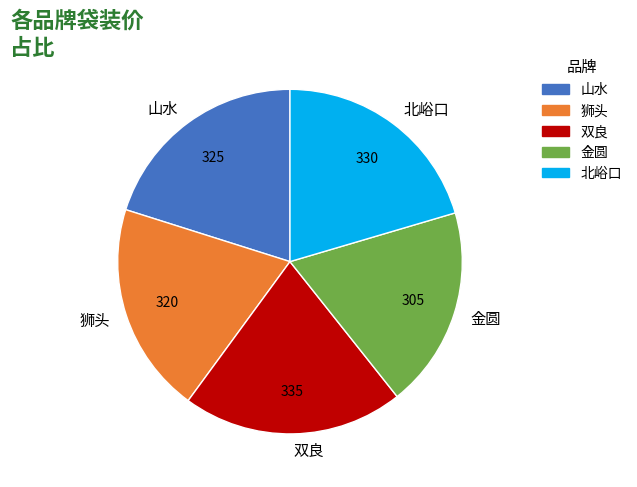

Is the sum of 双良 and 北峪口 greater than half?

No